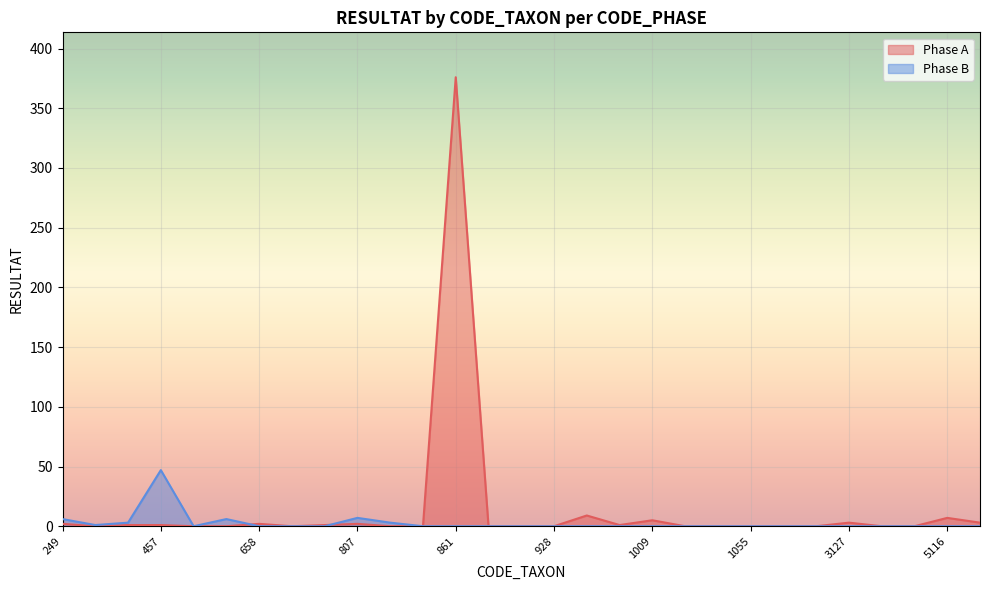

Which label corresponds to the smallest value in the chart?

311